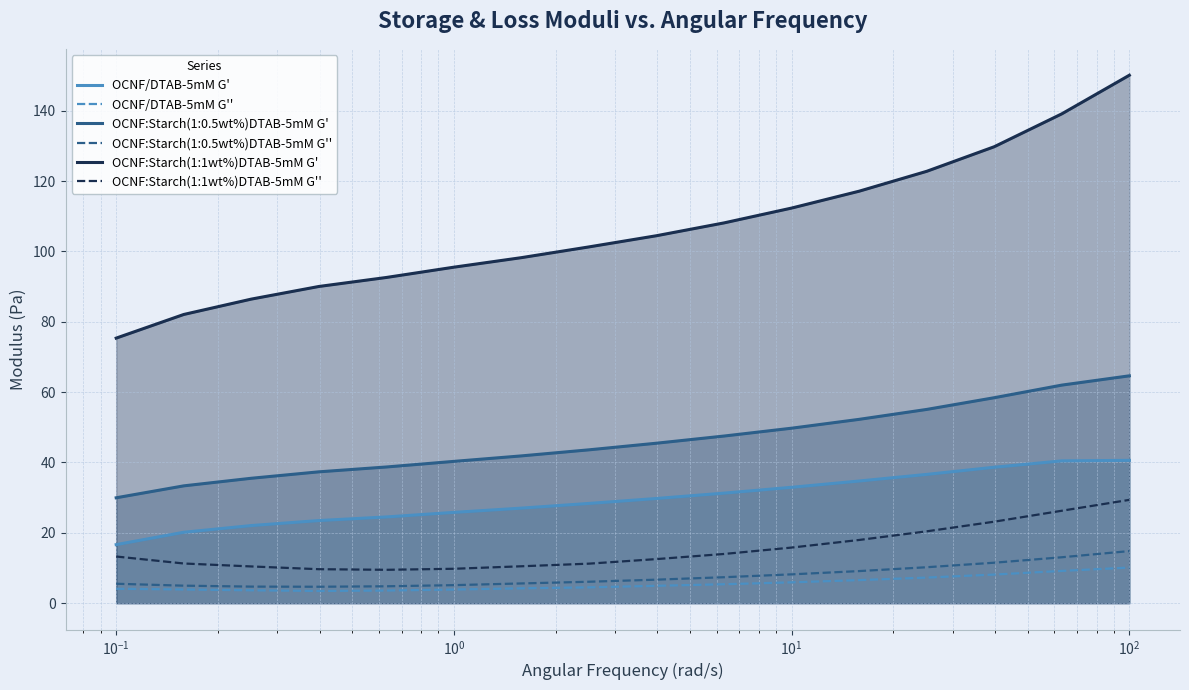

How many values in the OCNF/DTAB-5mM G' series exceed 29?

8